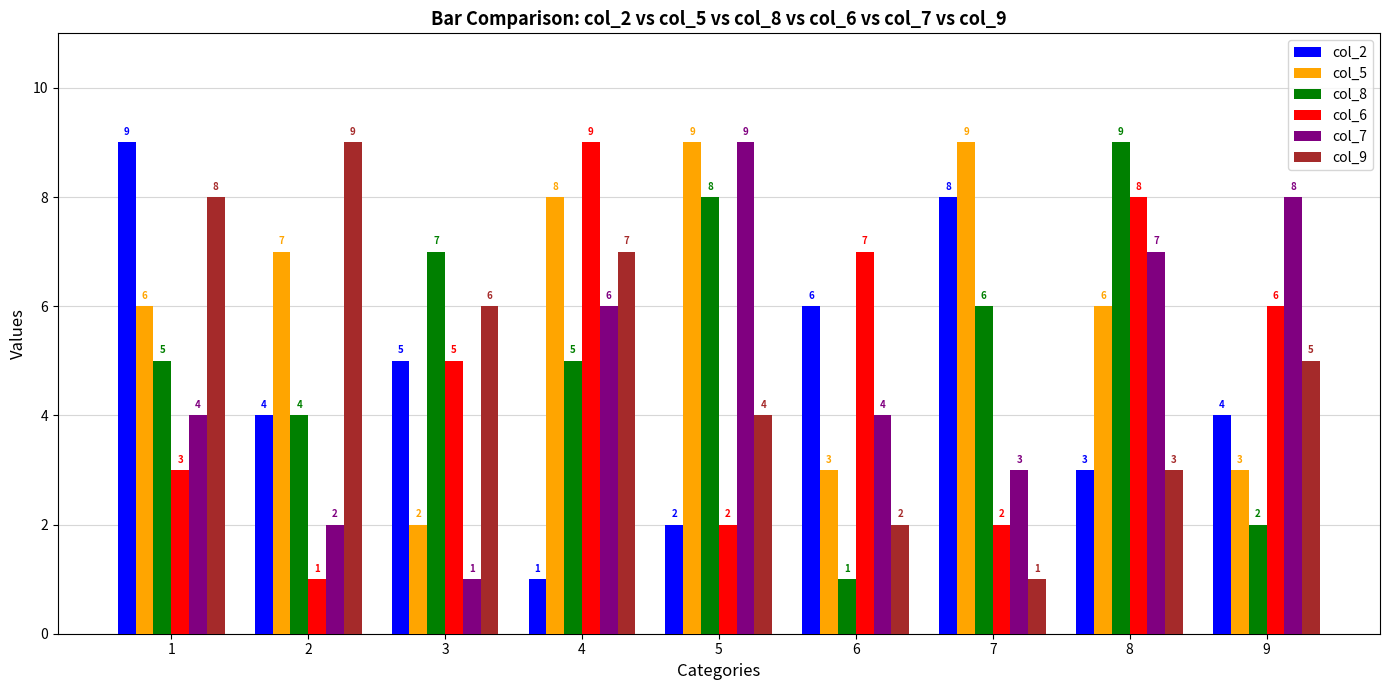

Reading left to right, transcribe all the data shown in this chart.

col_2: 9	4	5	1	2	6	8	3	4
col_5: 6	7	2	8	9	3	9	6	3
col_8: 5	4	7	5	8	1	6	9	2
col_6: 3	1	5	9	2	7	2	8	6
col_7: 4	2	1	6	9	4	3	7	8
col_9: 8	9	6	7	4	2	1	3	5